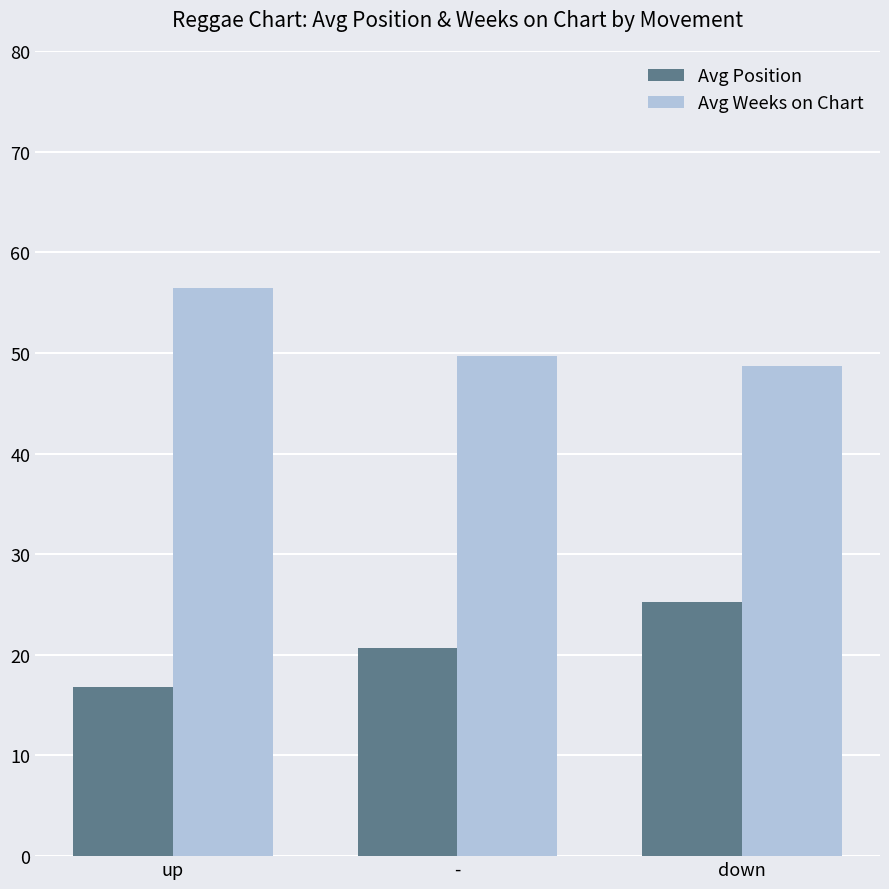

At which label does Avg Weeks on Chart reach its peak?

up